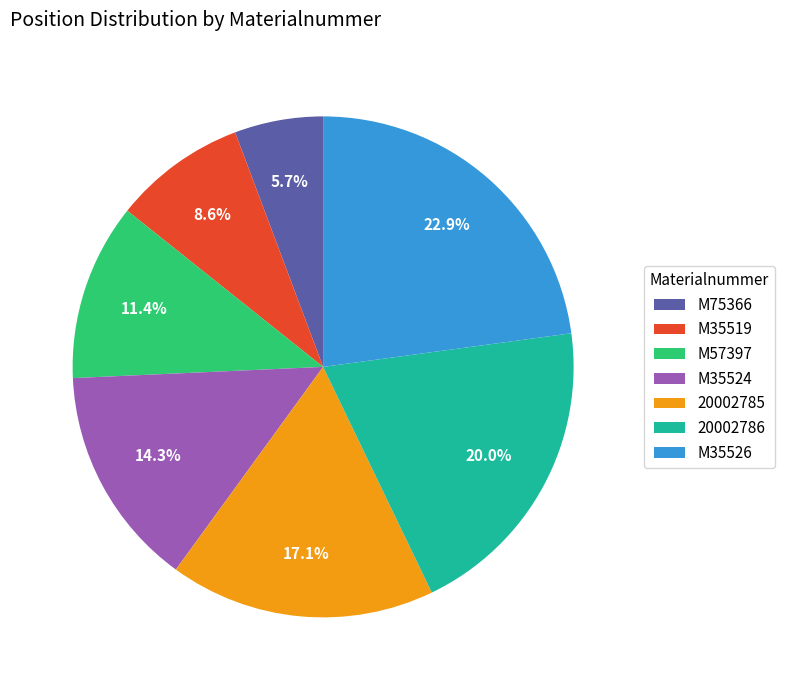

To the nearest percent, what is the difference between the M57397 and 20002786 slice percentages?

9%